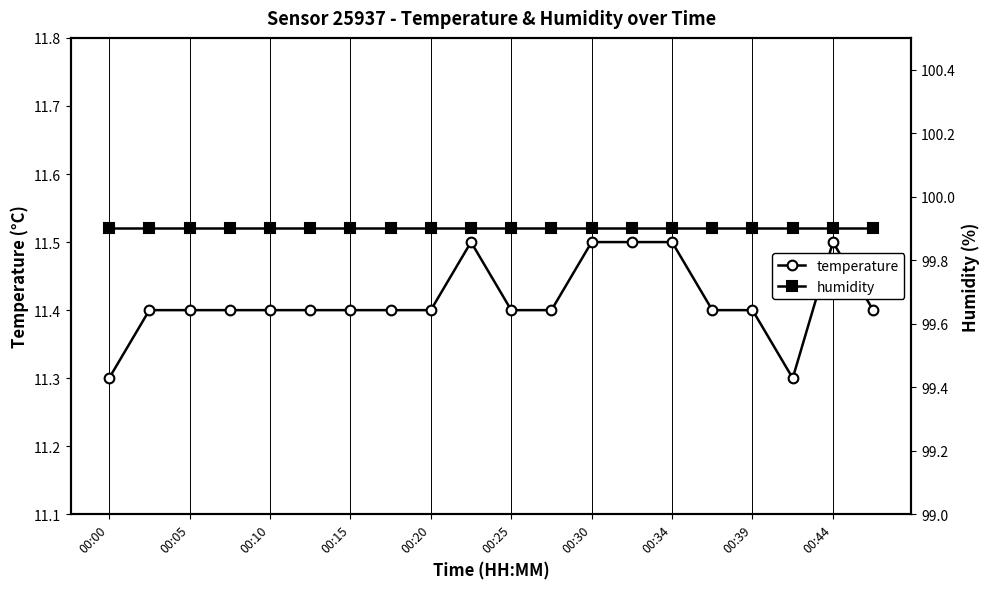

What is the lowest value of the temperature series?

11.3